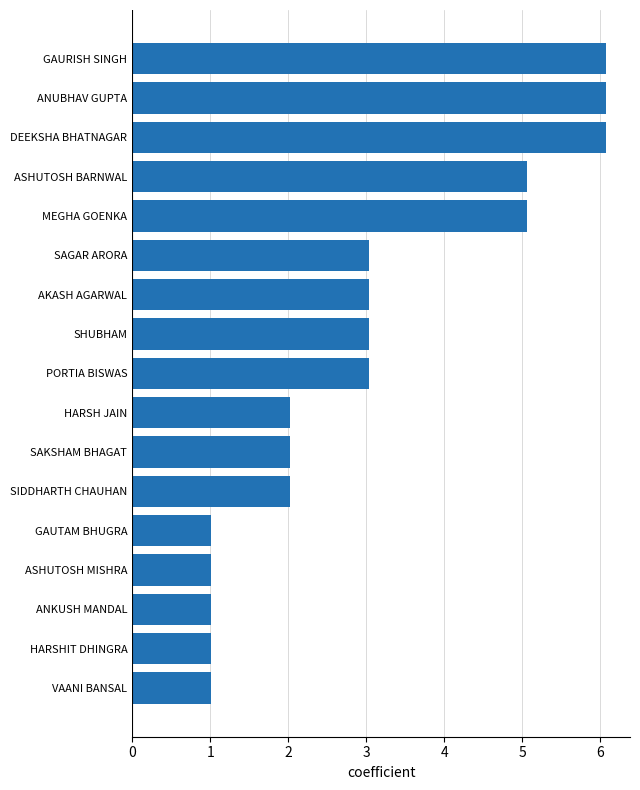

Which has a higher value, ANUBHAV GUPTA or SHUBHAM?

ANUBHAV GUPTA